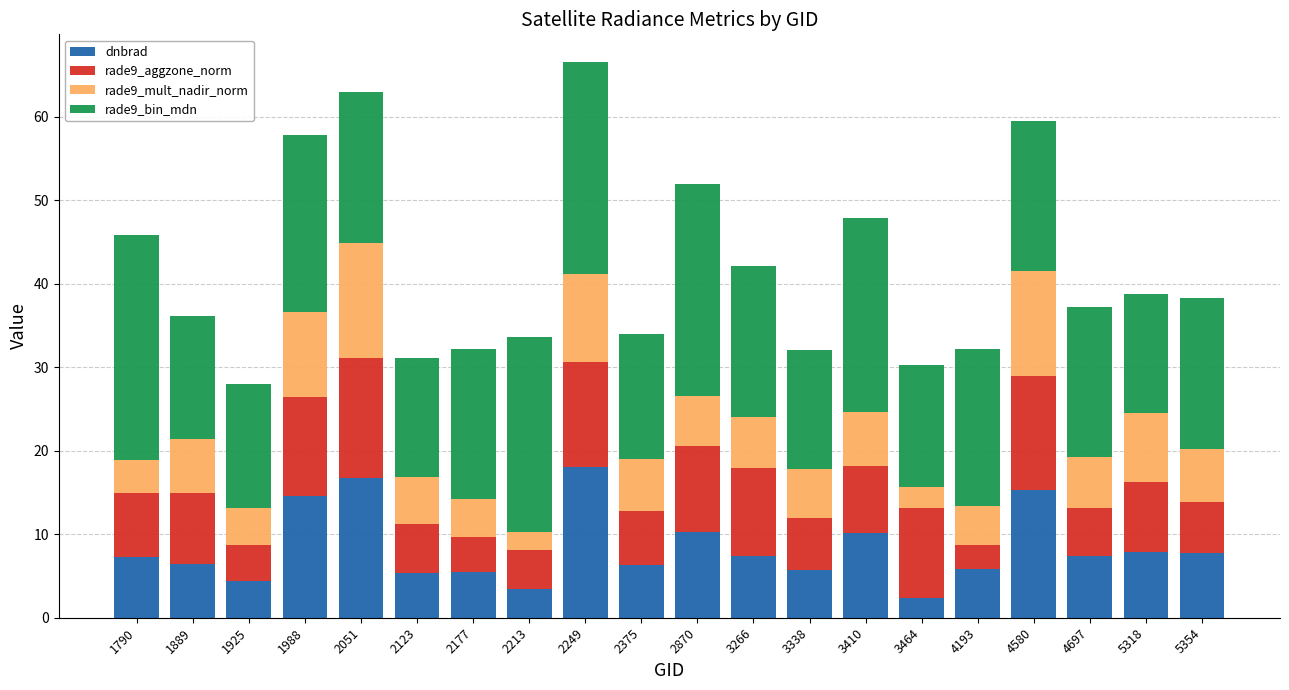

What is the sum of the dnbrad values at 2375 and 3410?

16.4